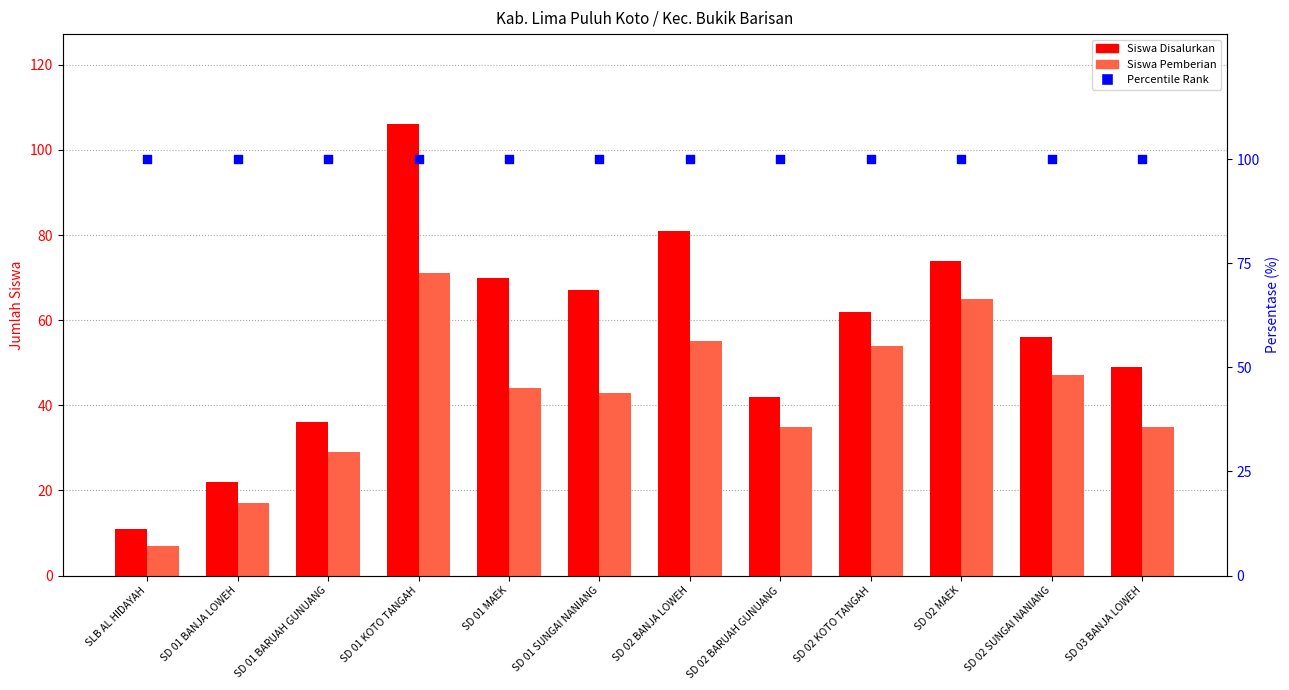

What are all the series names shown in the legend?

Siswa Disalurkan, Siswa Pemberian, Percentile Rank